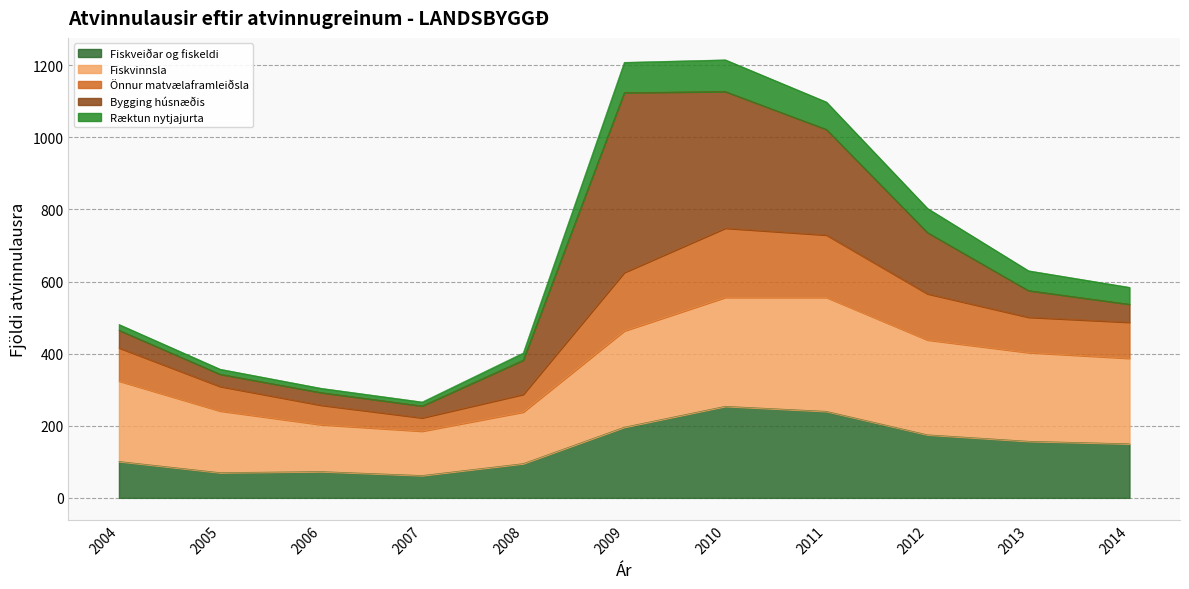

True or false: Fiskveiðar og fiskeldi has a value of 52 at 2004.

False